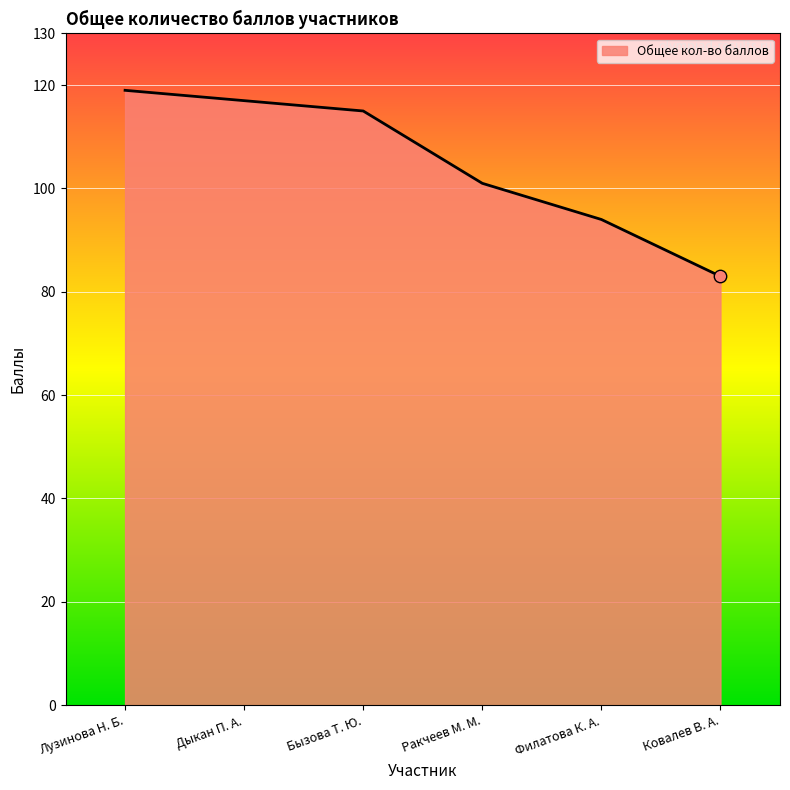

Approximately how many times larger is the value at Бызова Т. Ю. compared to Ракчеев М. М.?

1.1